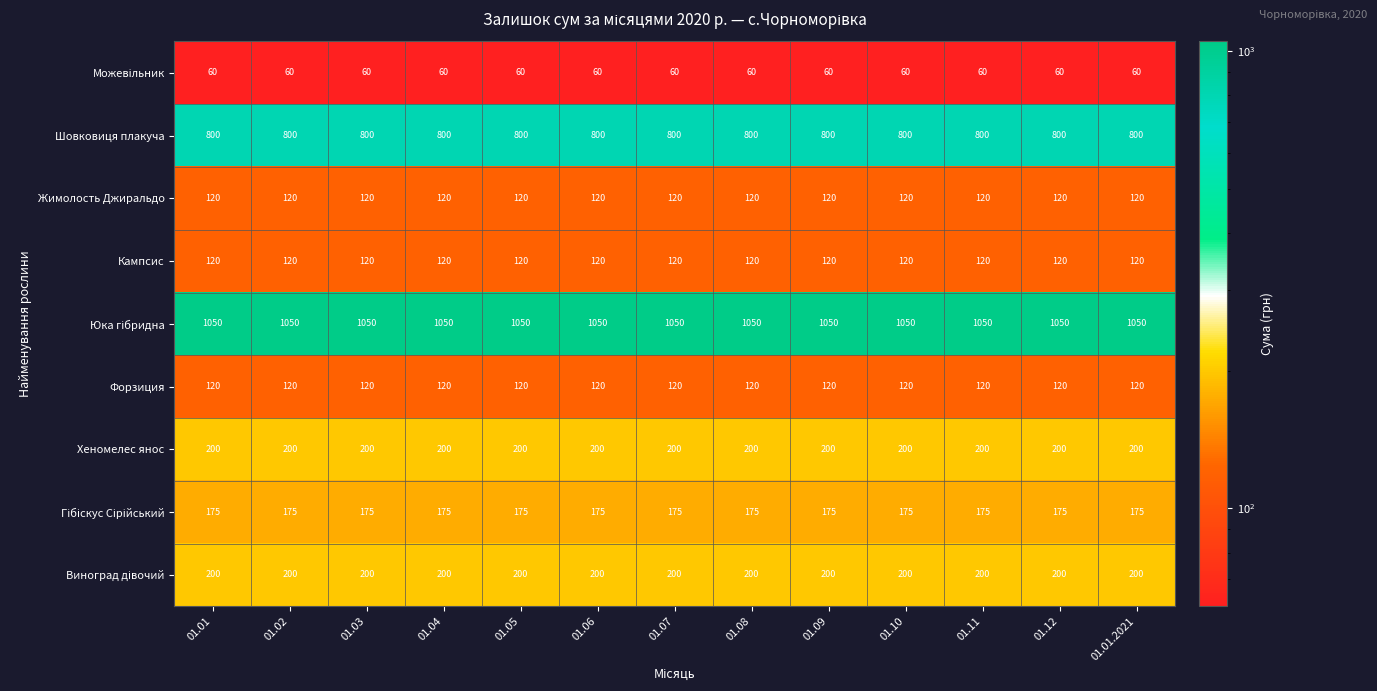

At how many categories does at least one series exceed 493?

13